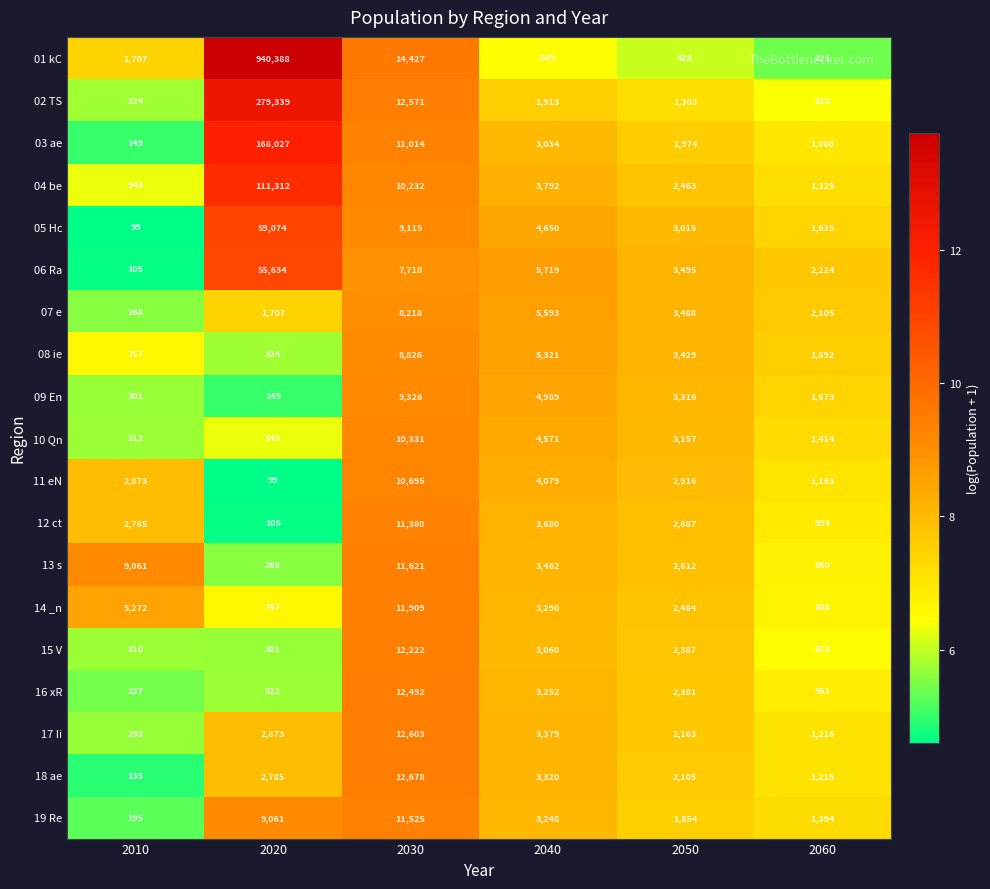

True or false: 02 TS has a value of 423400 at 2020.

False